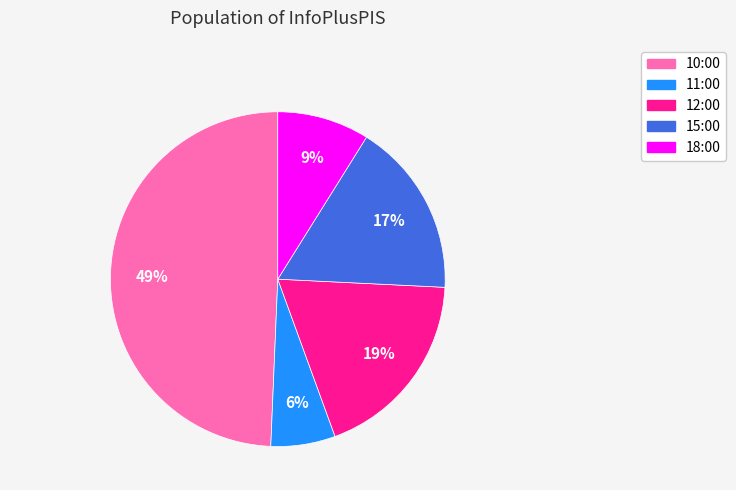

Combined, do 18:00 and 10:00 account for over 50%?

Yes